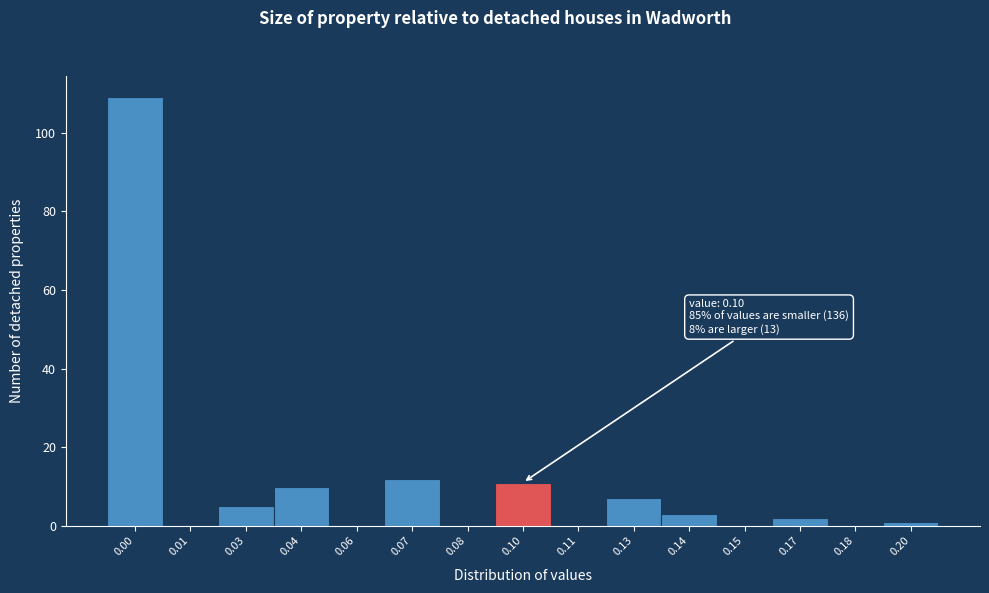

Reading left to right, transcribe all the data shown in this chart.

0.00=109	0.01=0	0.03=5	0.04=10	0.06=0	0.07=12	0.08=0	0.10=11	0.11=0	0.13=7	0.14=3	0.15=0	0.17=2	0.18=0	0.20=1